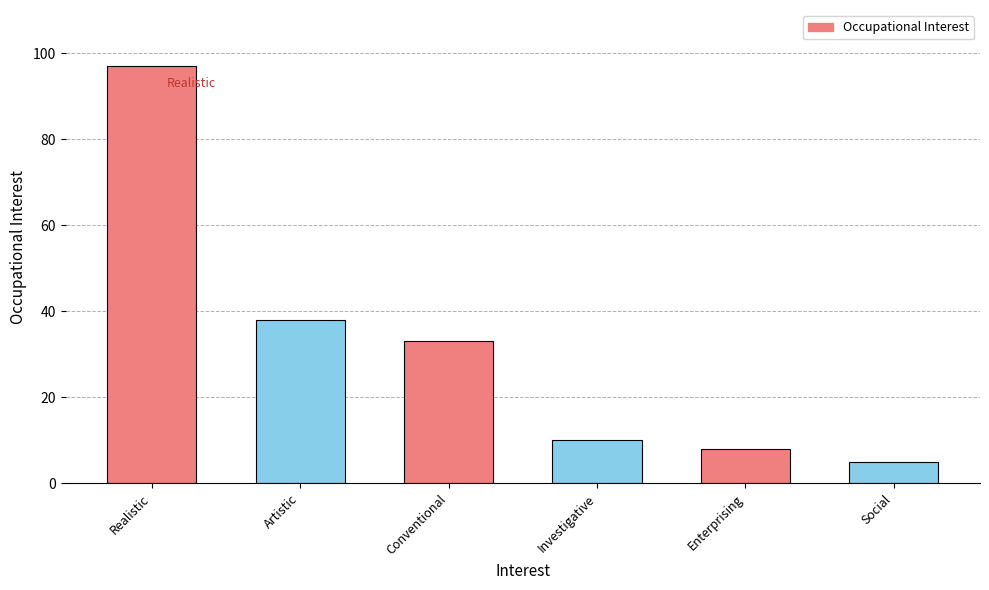

True or false: the data shows 8 at Enterprising.

True